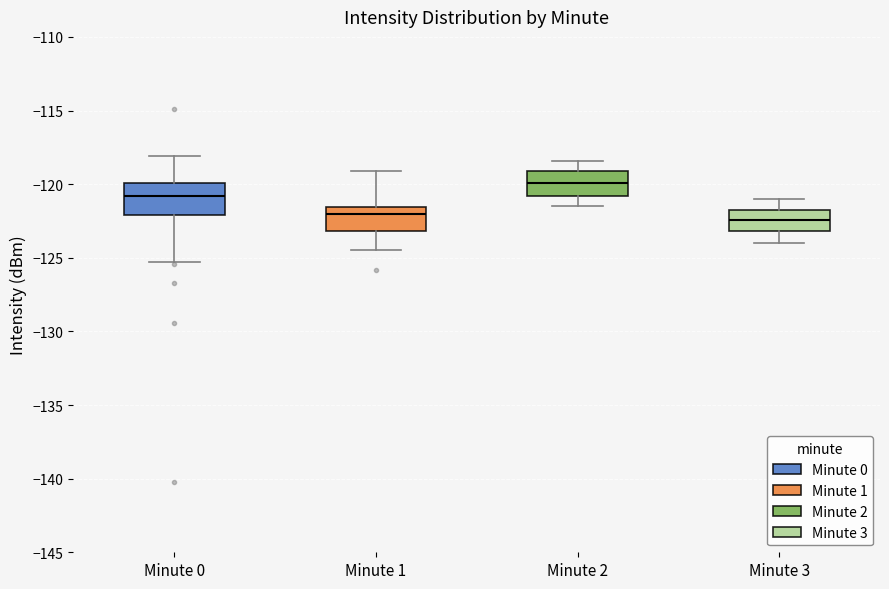

Where is the lower edge of the box for Minute 3 on the y-axis? The values are not printed on the chart, so give them approximately, as read against the axis.

-123.0